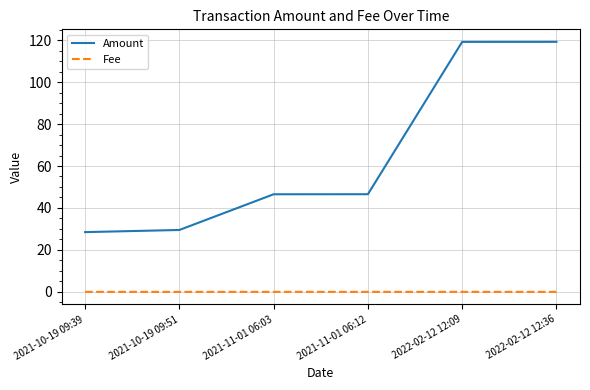

True or false: Fee and Amount intersect in this chart.

False